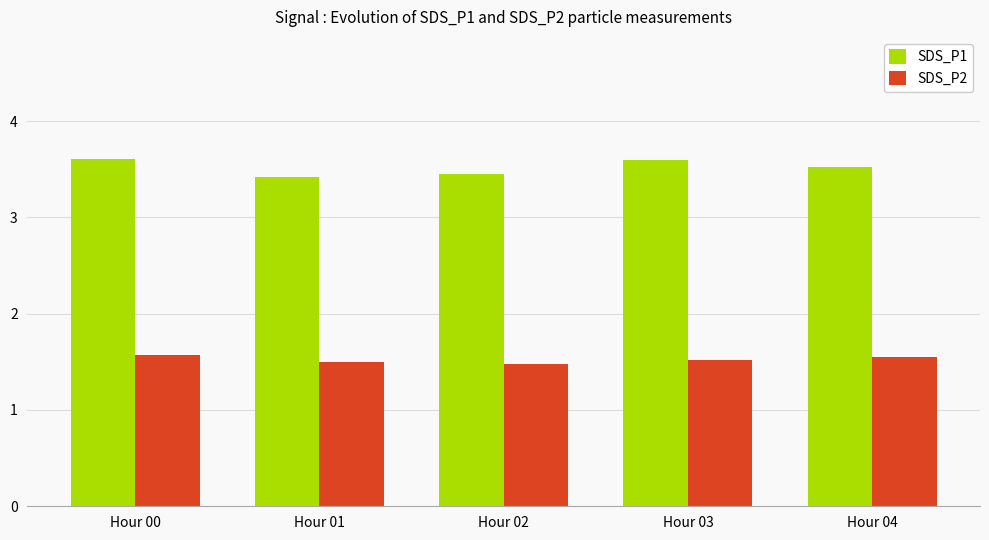

Count the SDS_P2 values in the range 1 to 2.

5